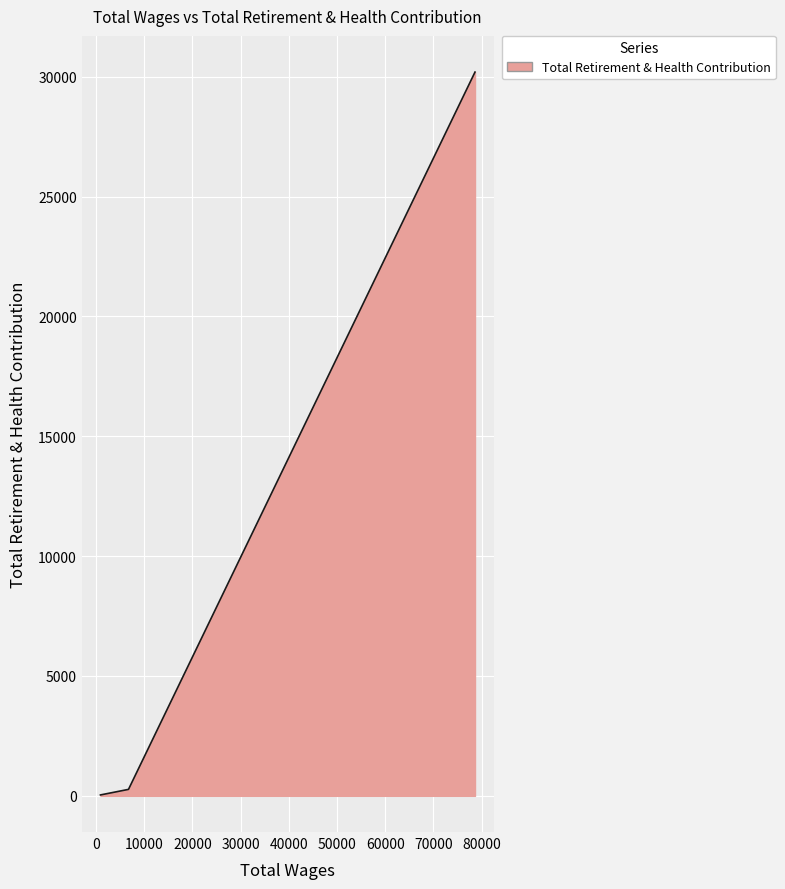

How many lines are shown in the chart?

1